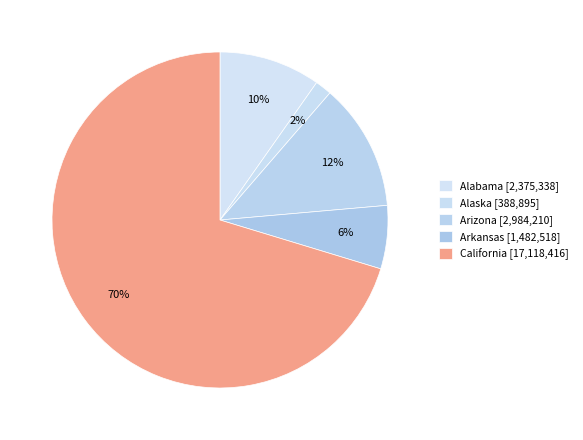

Count the number of slices in the pie.

5